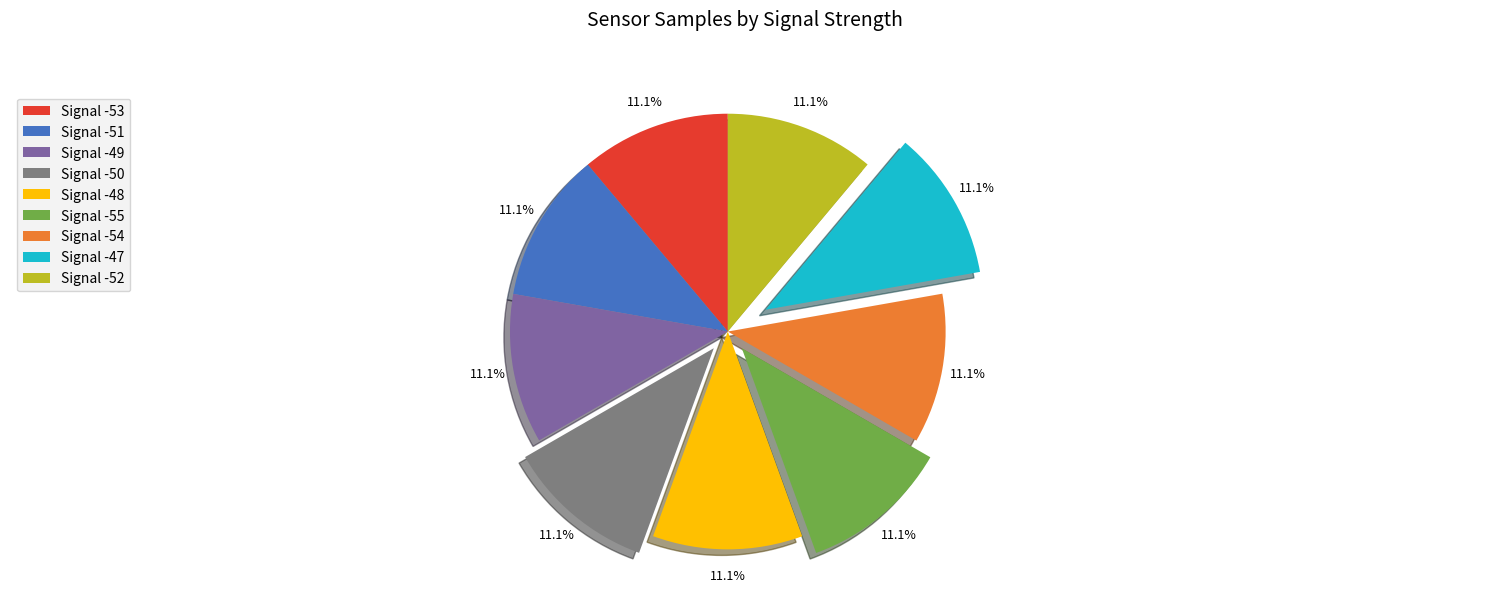

To the nearest percent, what portion does Signal -47 represent?

11%